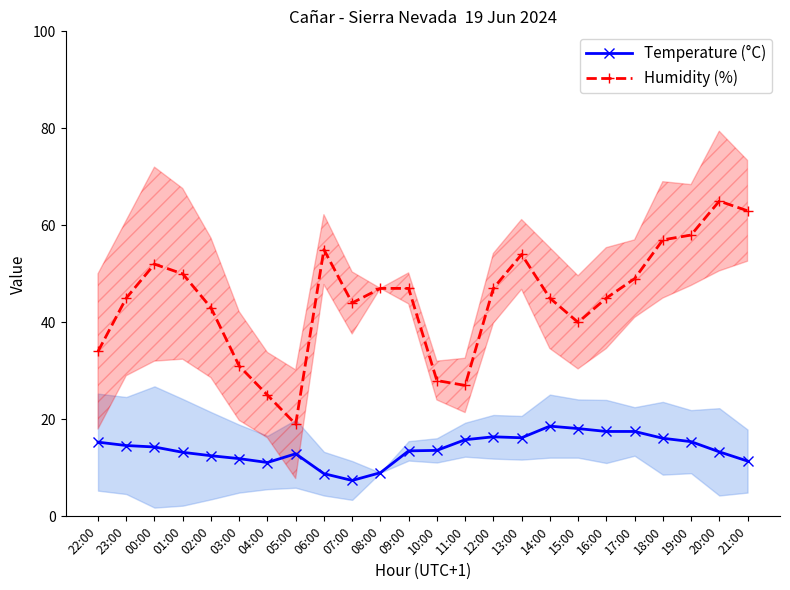

What is the greatest value displayed?

65.0